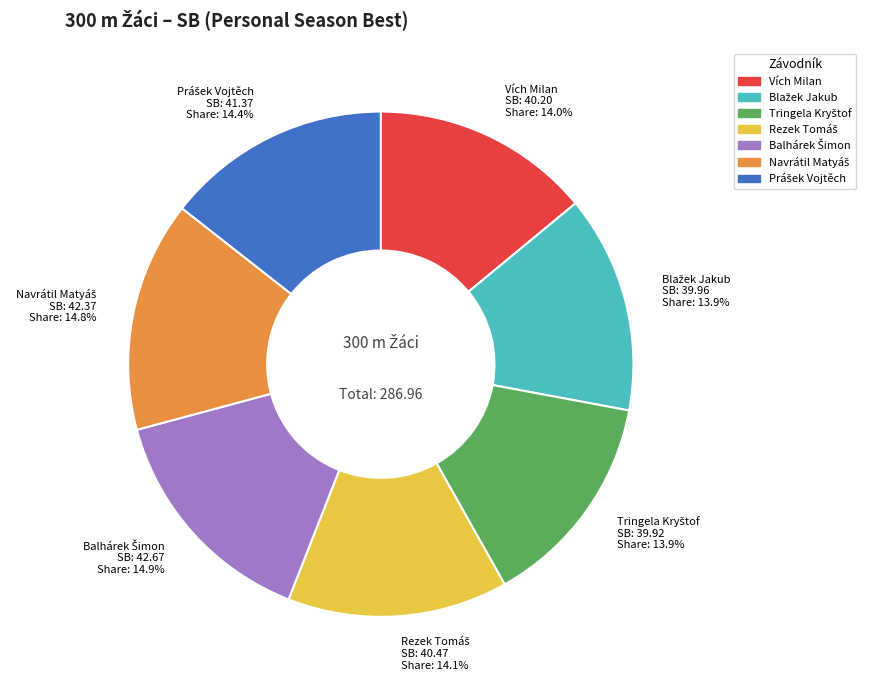

How much of the chart is everything except Vích Milan?

86.0%